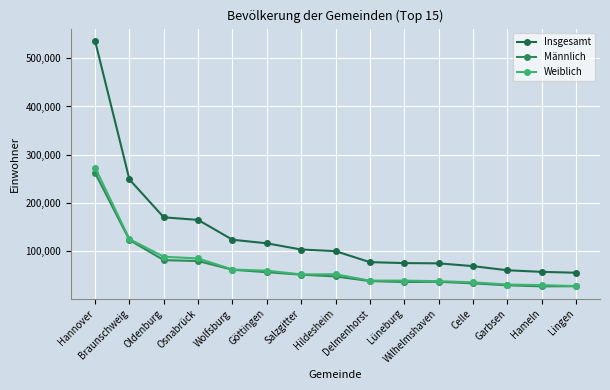

True or false: Männlich and Weiblich intersect in this chart.

False